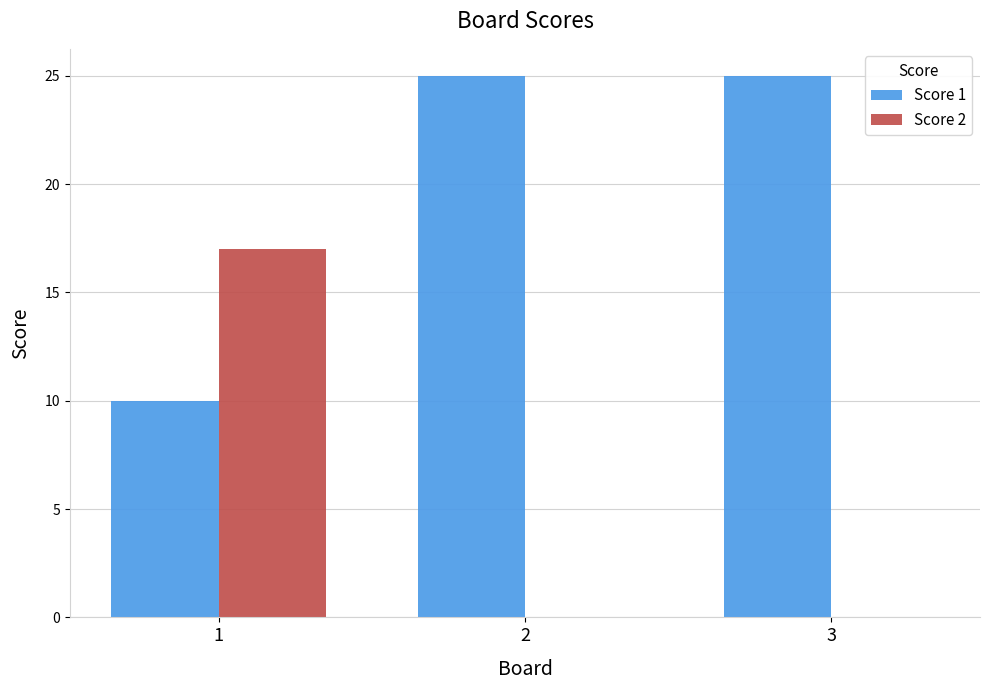

Is the value of Score 1 at 1 greater than the value of Score 2 at 1?

No